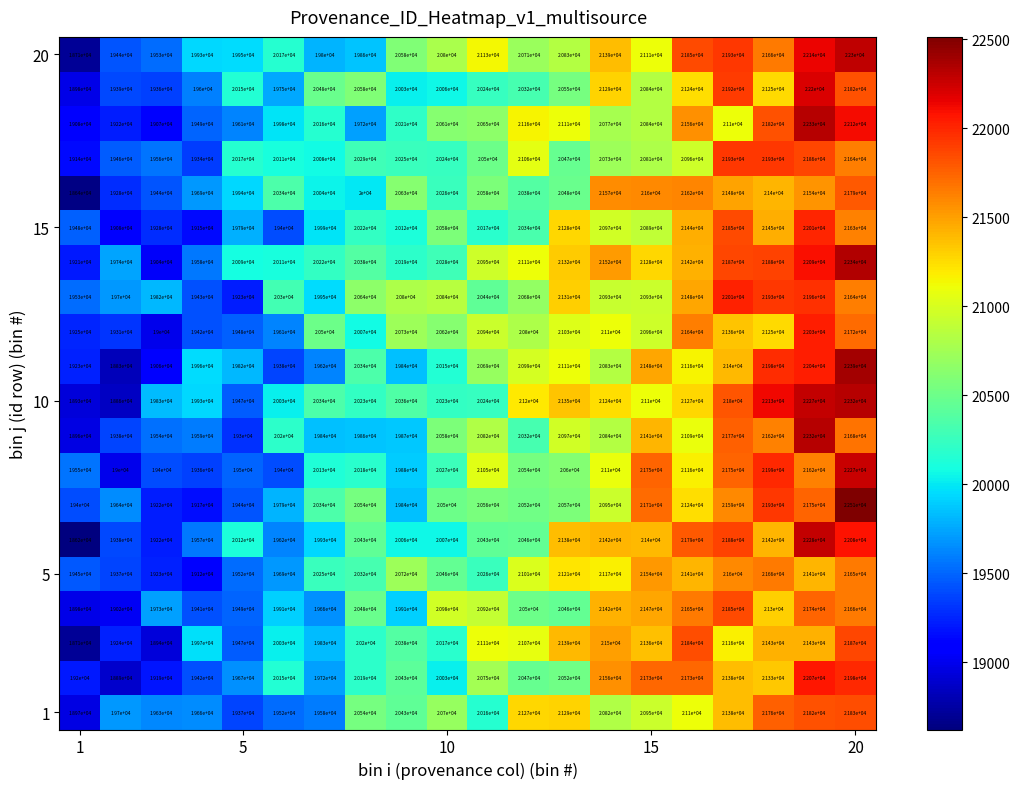

What is the maximum value shown in the chart?

22510